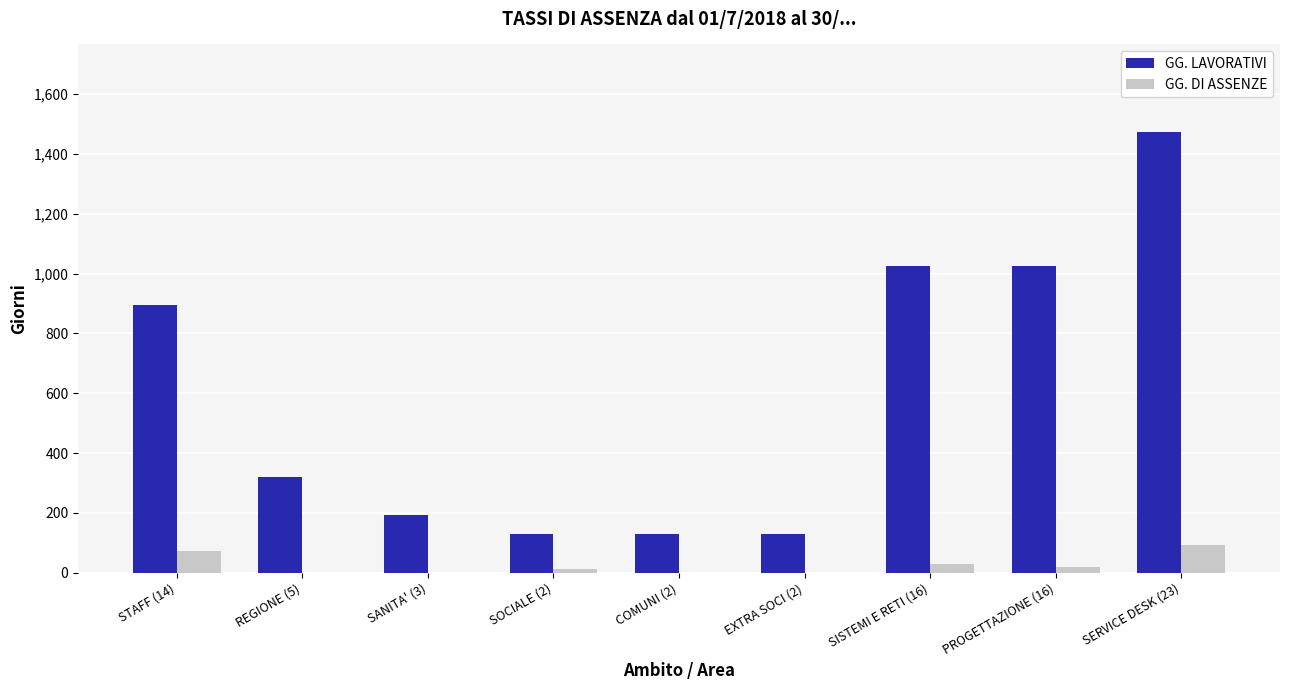

The value of GG. DI ASSENZE at PROGETTAZIONE (16) is 19. True or false?

True